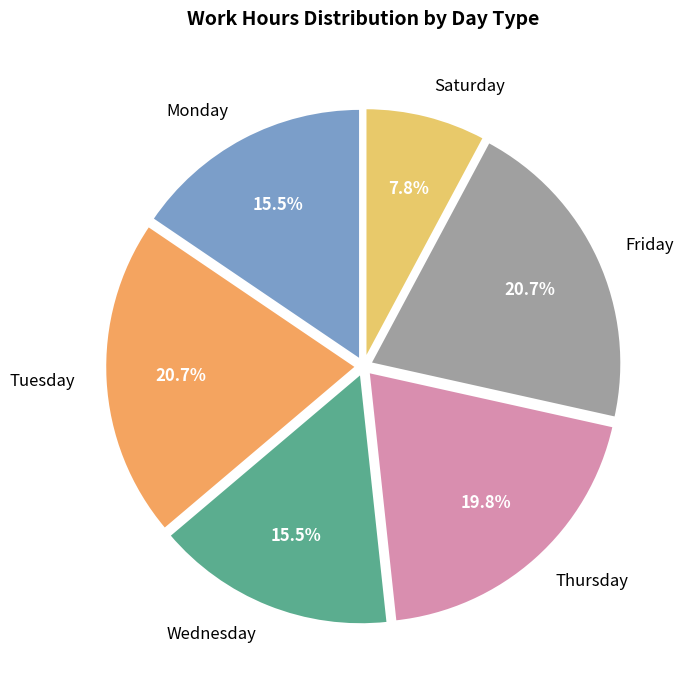

What portion of the pie excludes Monday?

84.5%